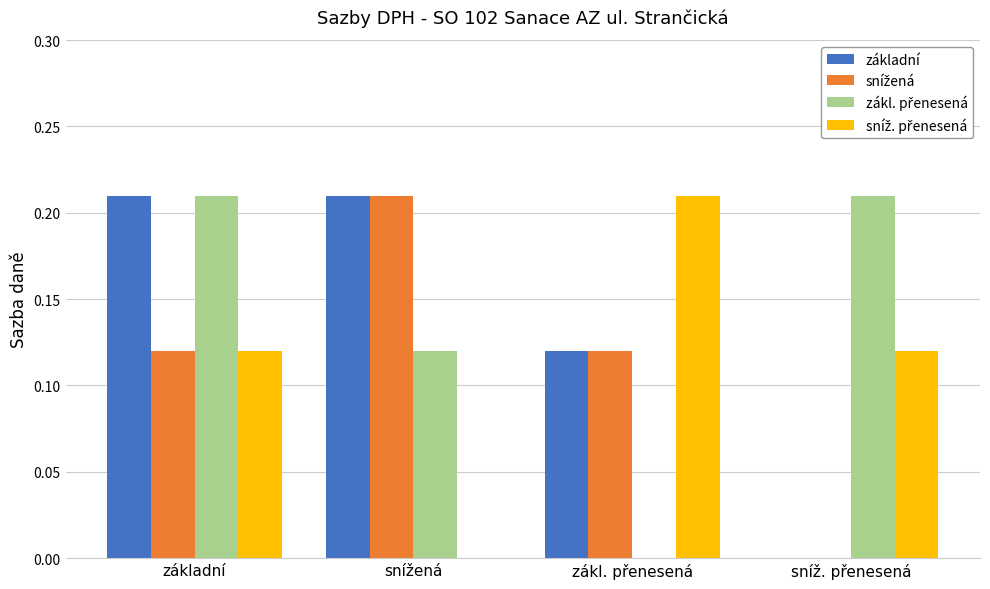

How many categories are shown in the chart?

4